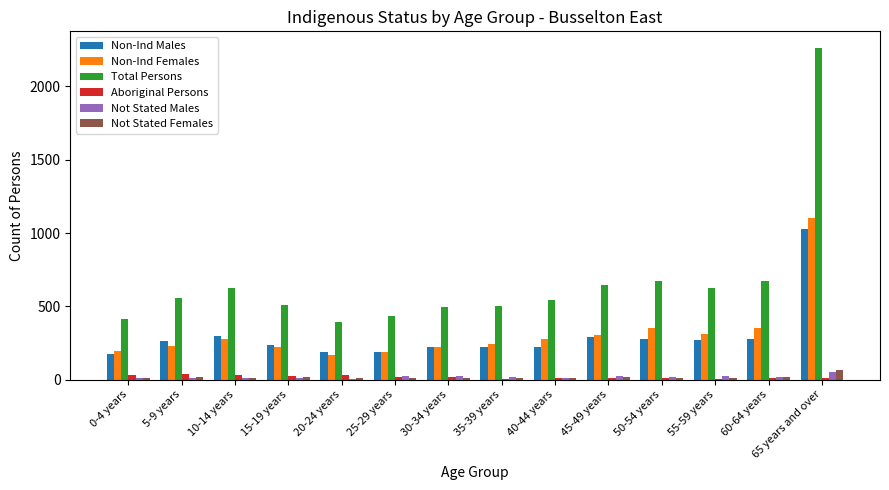

What is the sum of all Not Stated Females values?

221